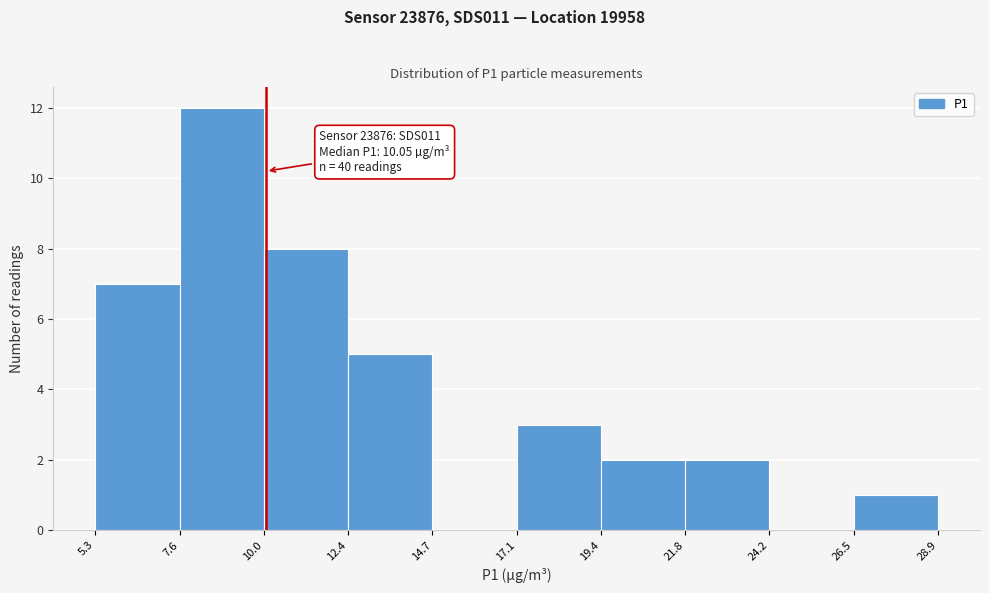

Over which range of the x-axis is the bar tallest?

7.6 to 10.0